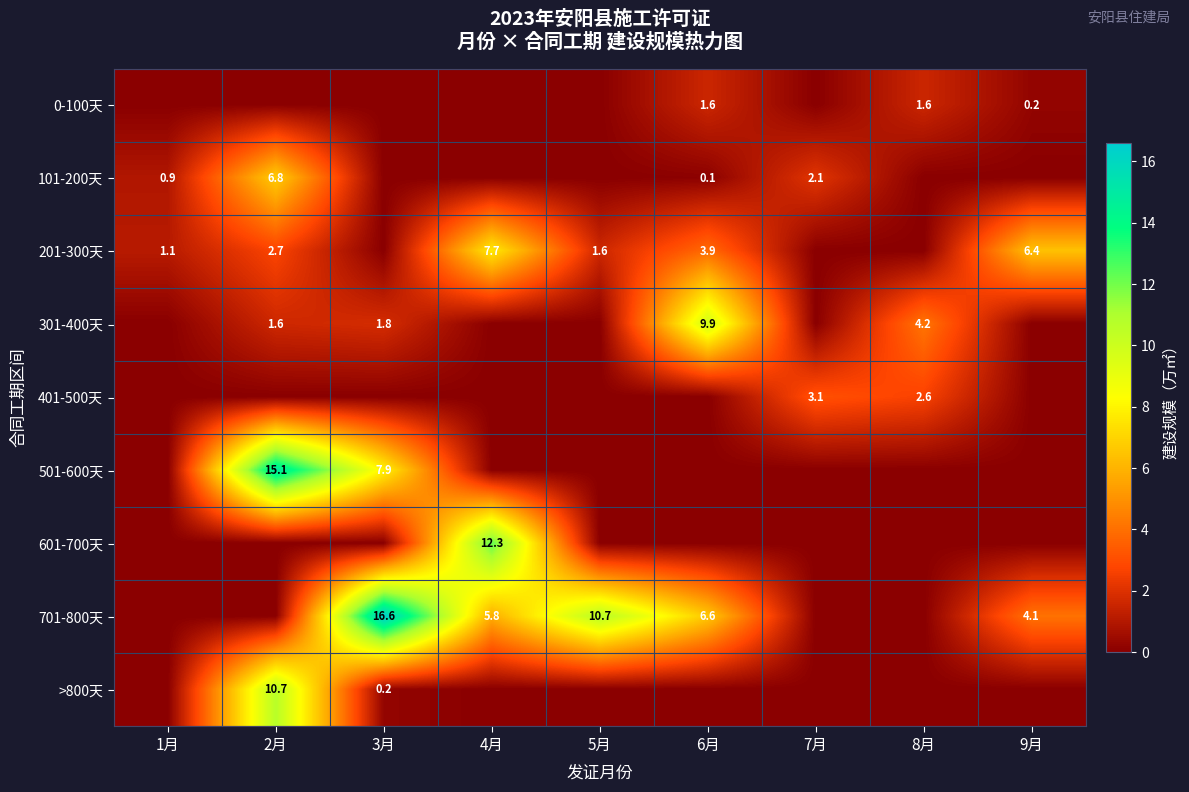

Between 5月 and 8月, which series saw the biggest shift?

701-800天